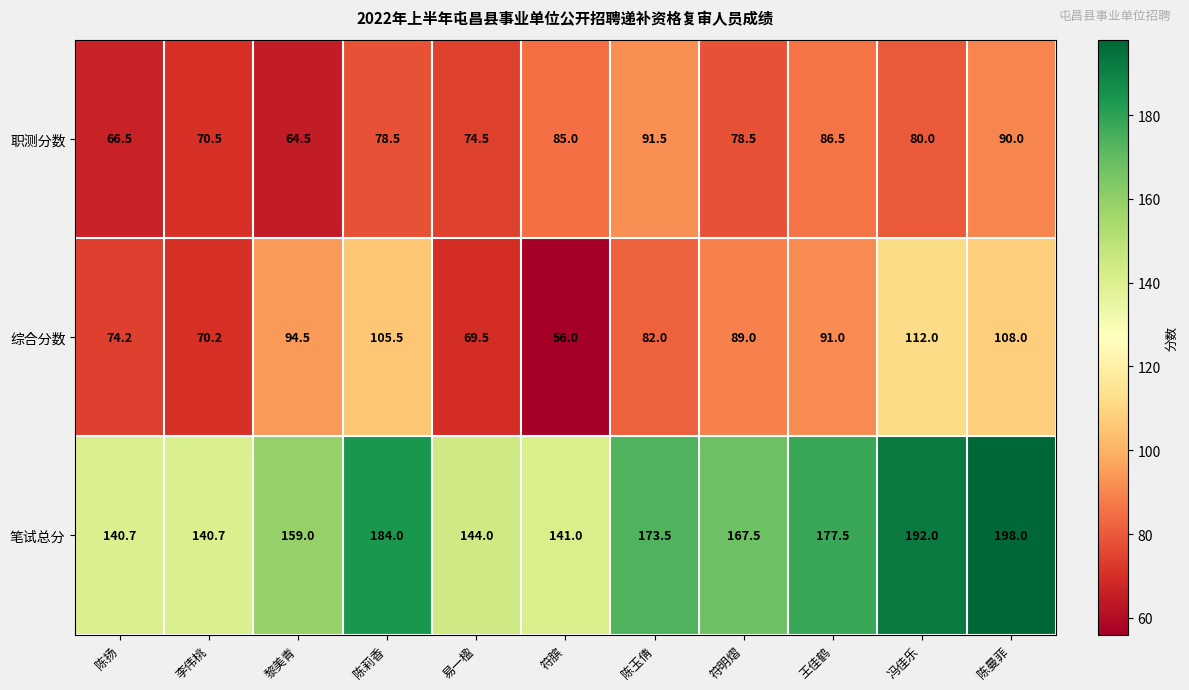

What is the spread (max minus min) of values at 陈玉倩?

91.5